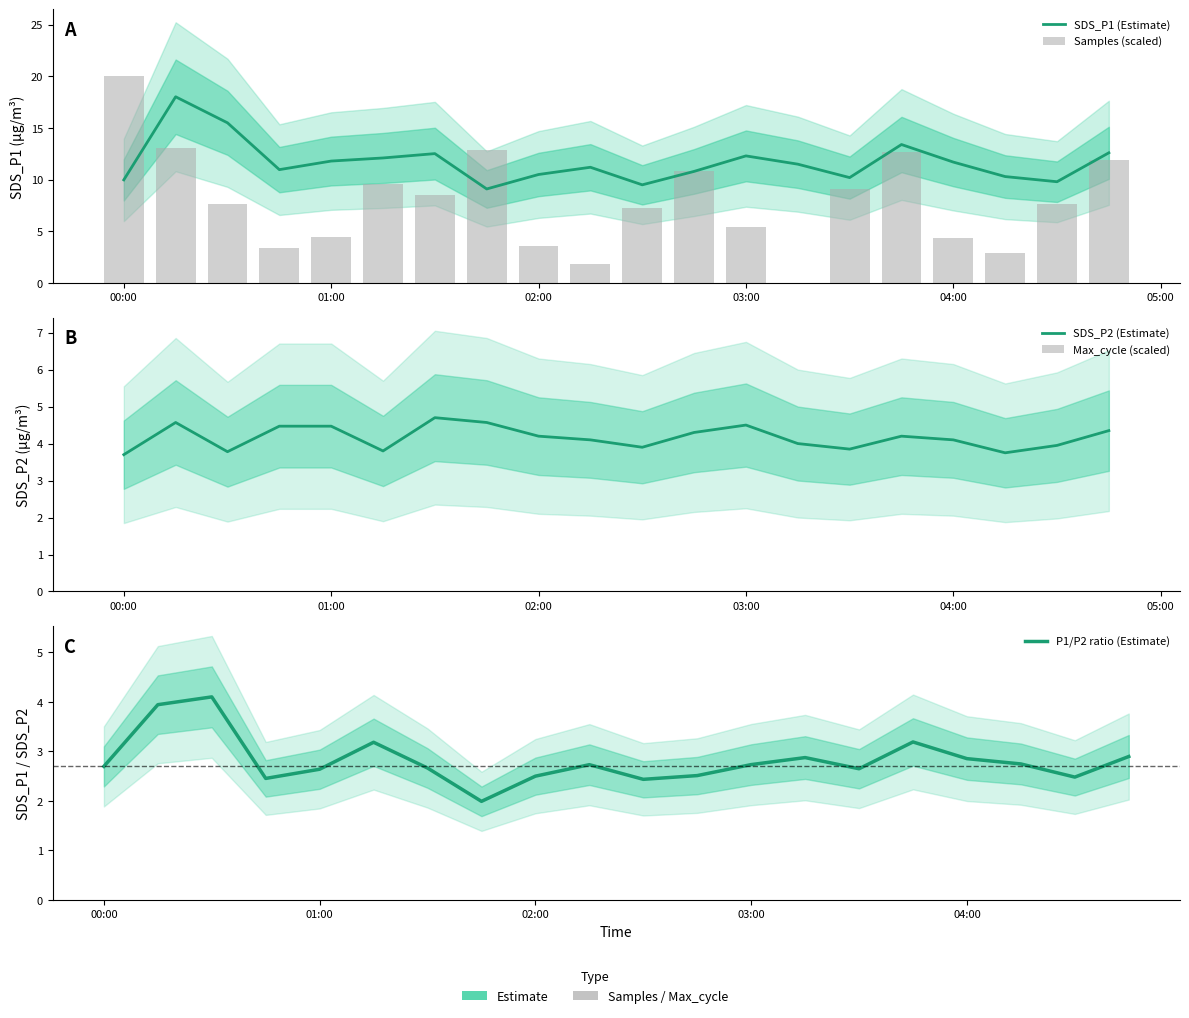

The SDS_P2 (Estimate) series shows 1.5 at 02:00. True or false?

False